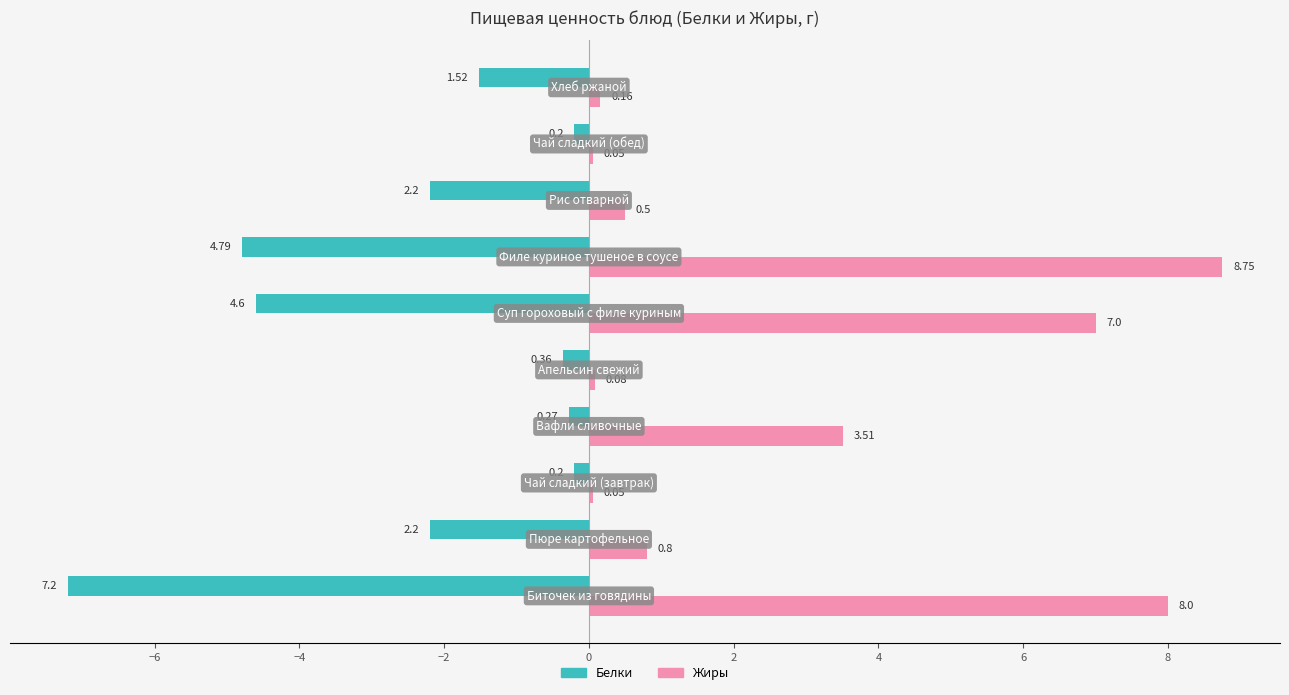

What is the minimum value shown in the chart?

-7.2